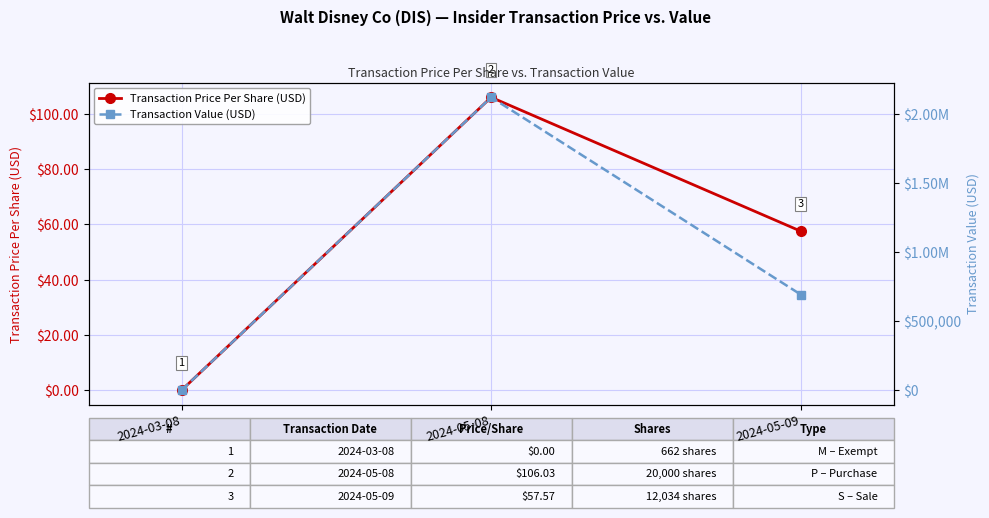

Is the value of Transaction Price Per Share (USD) at 2024-05-09 greater than the value of Transaction Value (USD) at 2024-05-08?

No